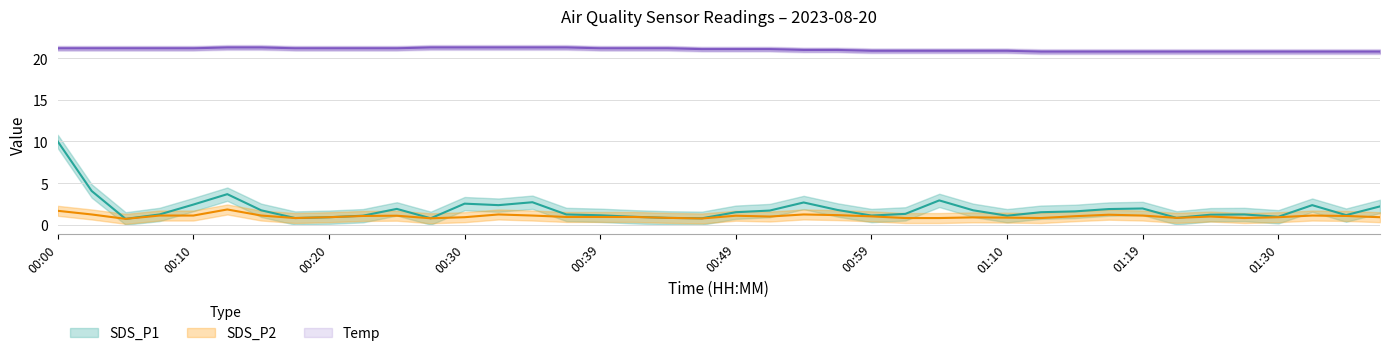

How many lines are shown in the chart?

3